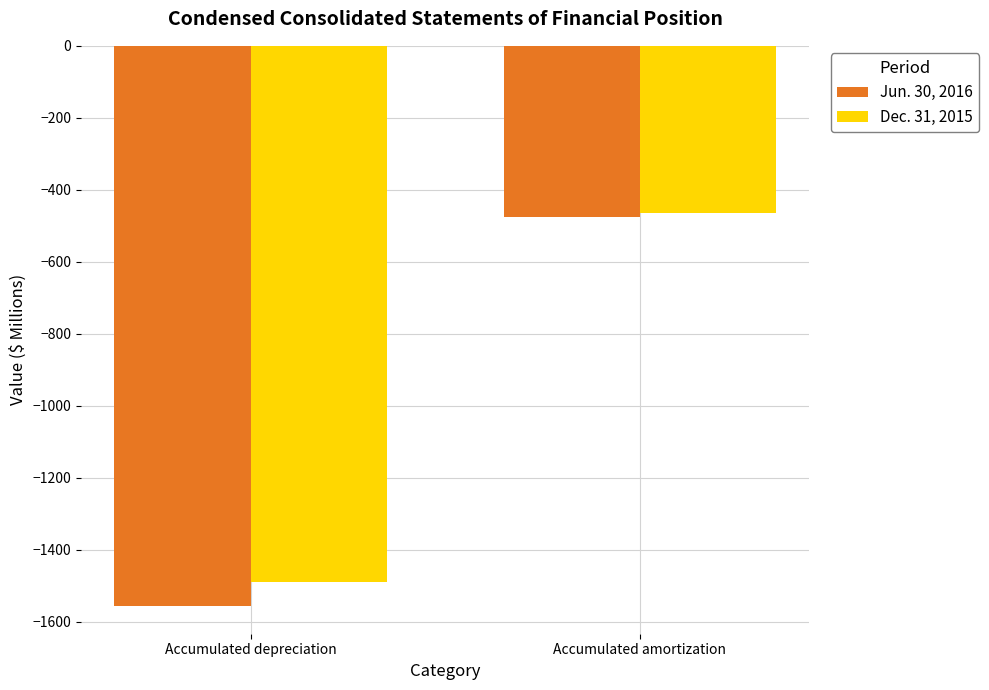

What position from the right is Accumulated depreciation?

2